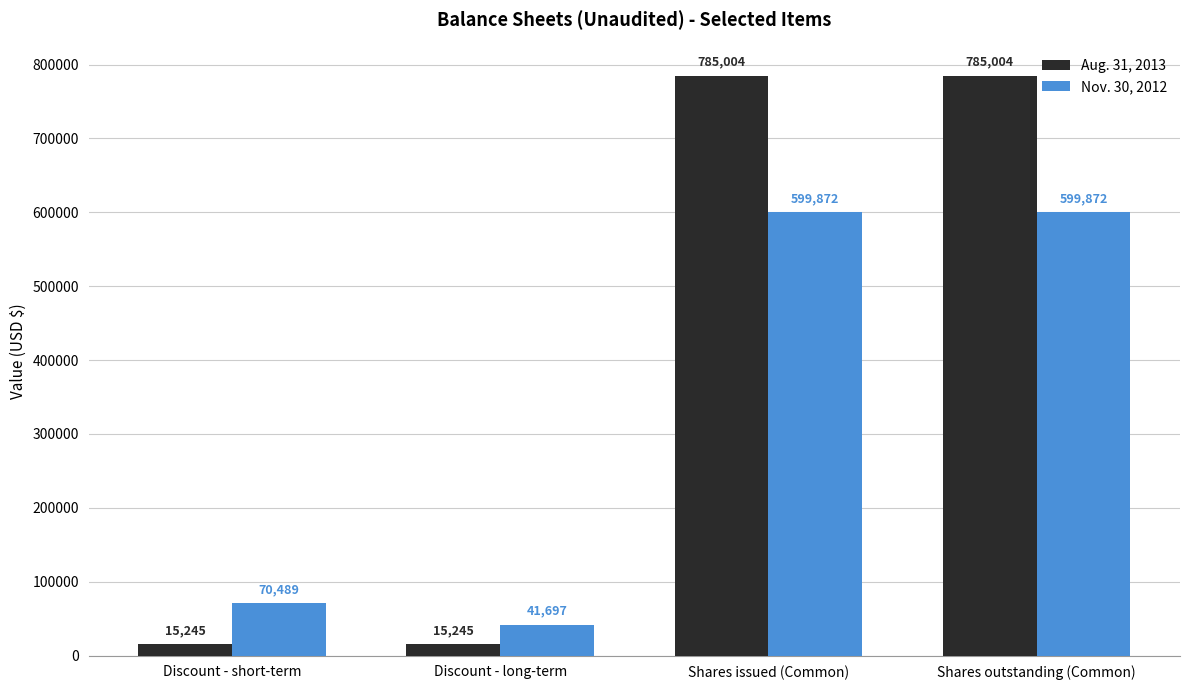

At how many categories does at least one series exceed 291582?

2